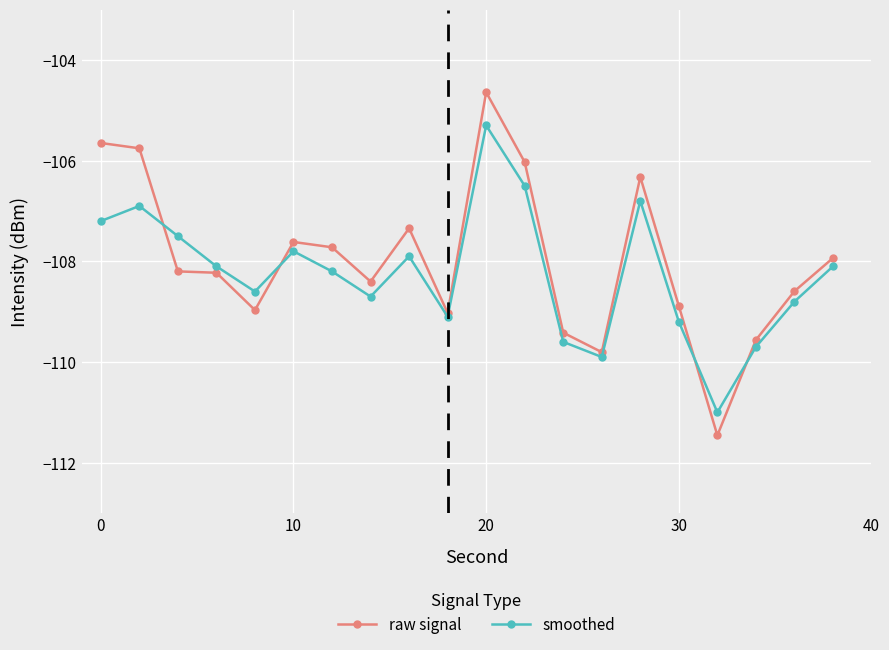

True or false: raw signal and smoothed cross at least once.

True